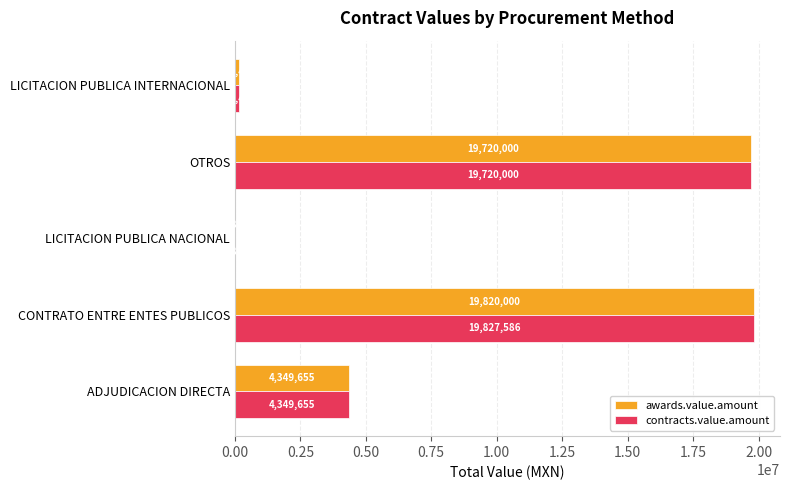

What is the total value across all series at LICITACION PUBLICA INTERNACIONAL?

320850.0